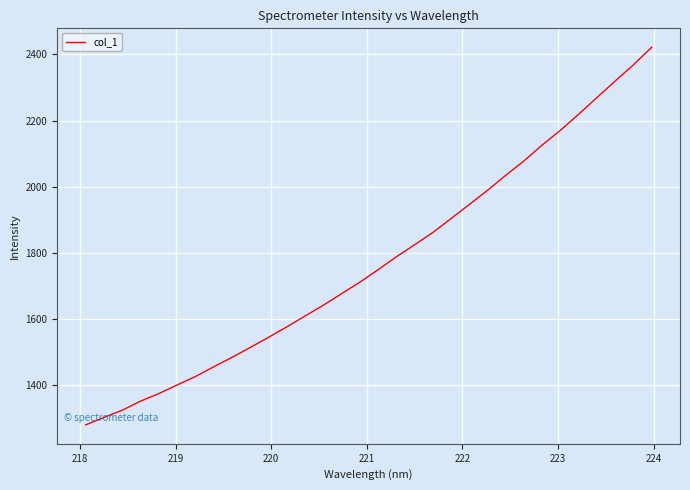

What is the minimum value shown in the chart?

1279.8